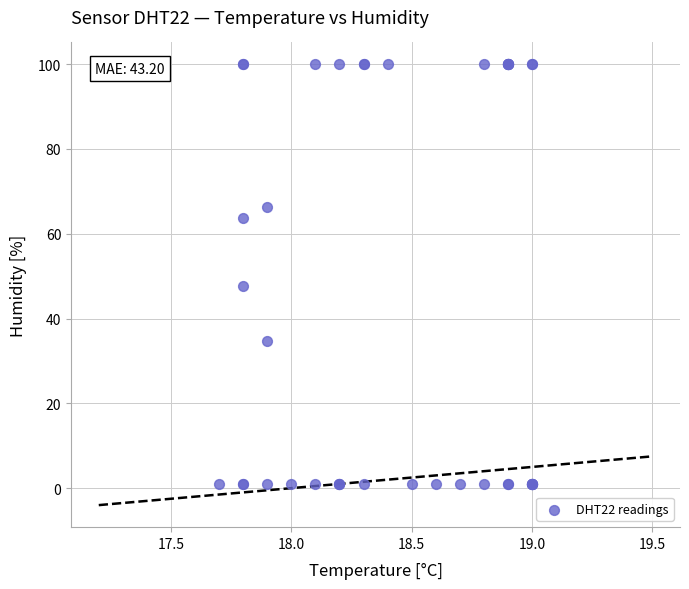

What Y value in the scatter plot is closest to 50?

47.7